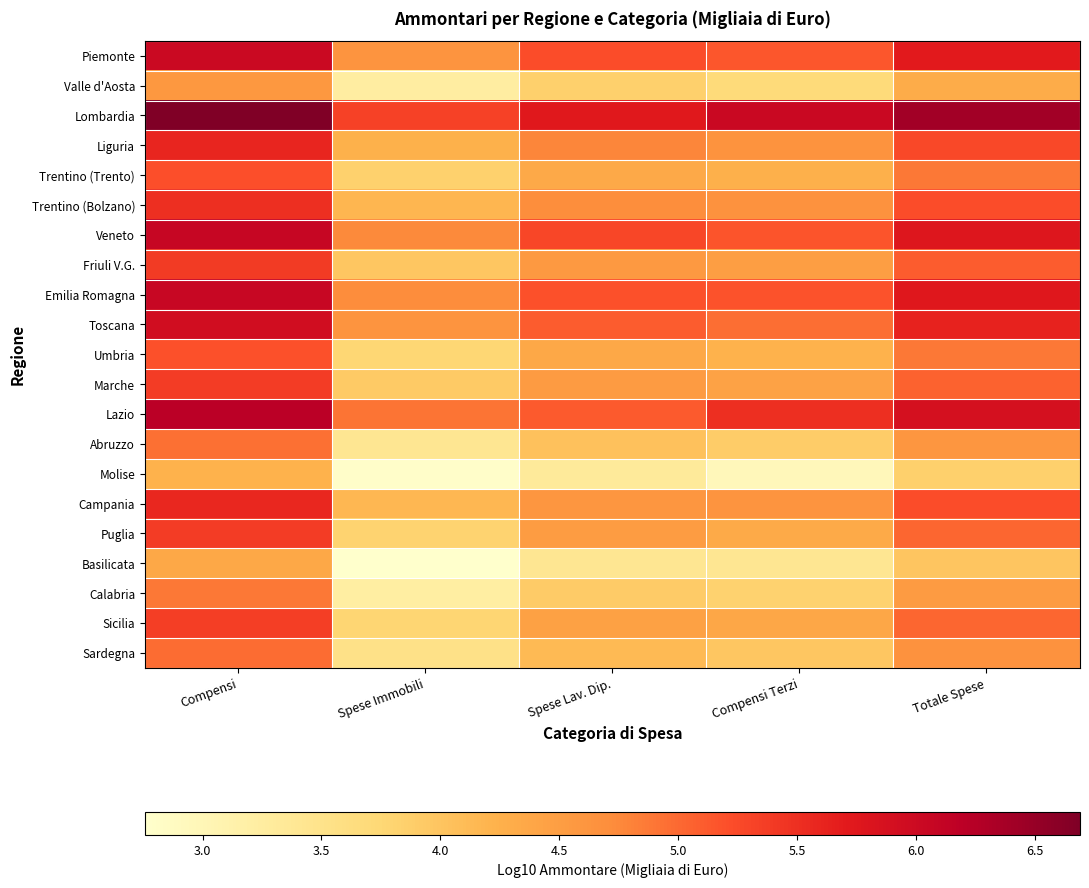

How many series are shown in this chart?

21